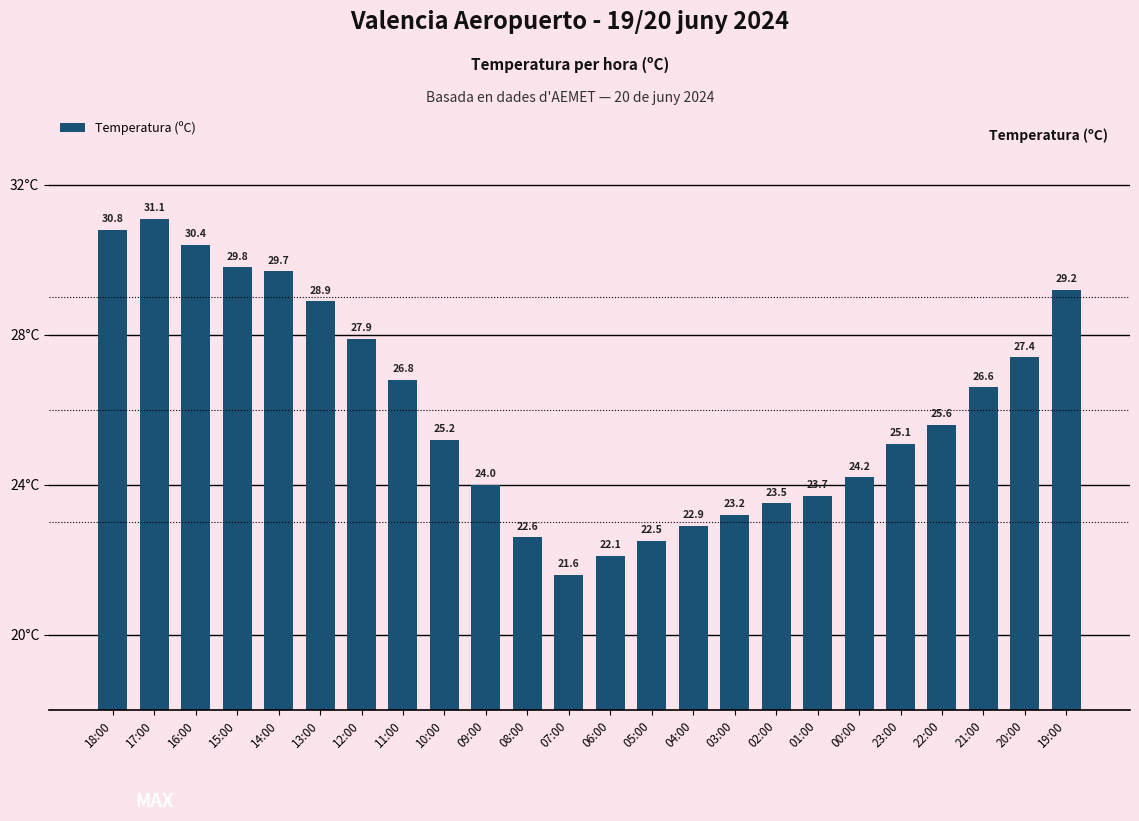

Where is the data nearest to the value 26?

22:00